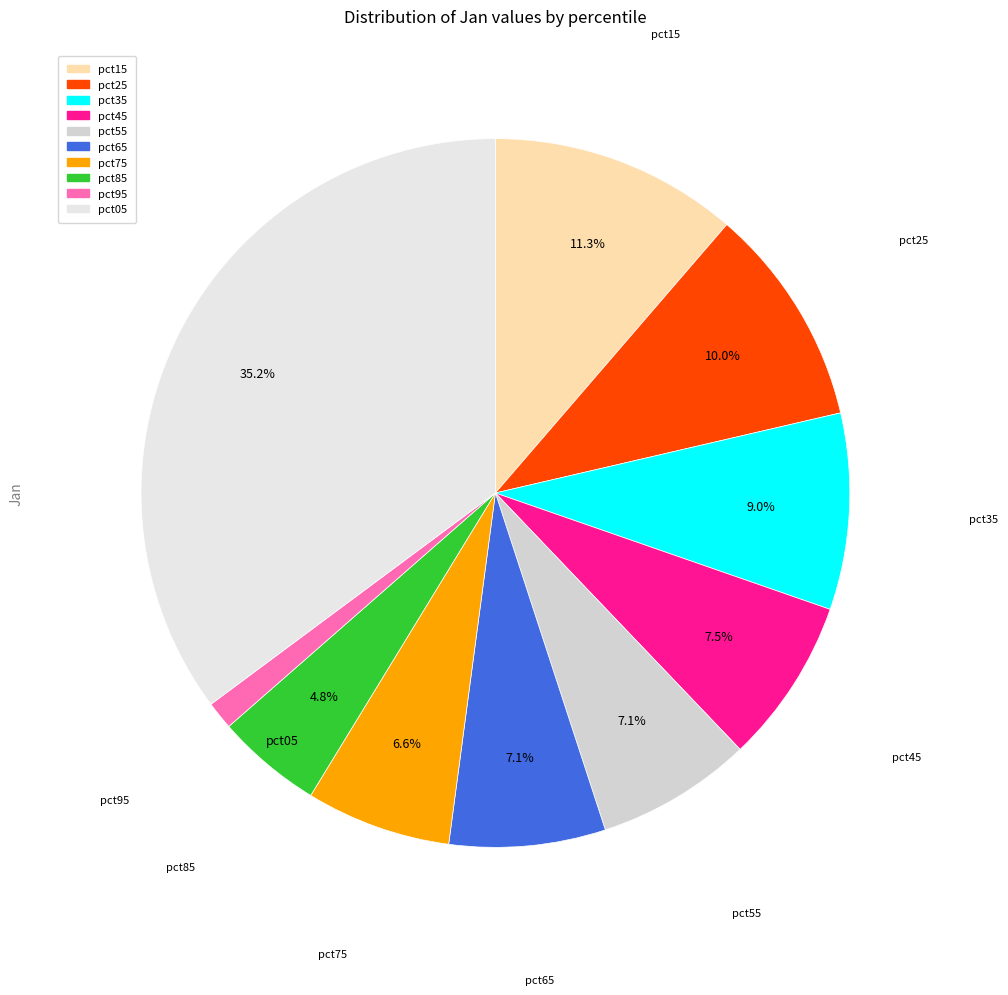

How many segments does this pie chart have?

10